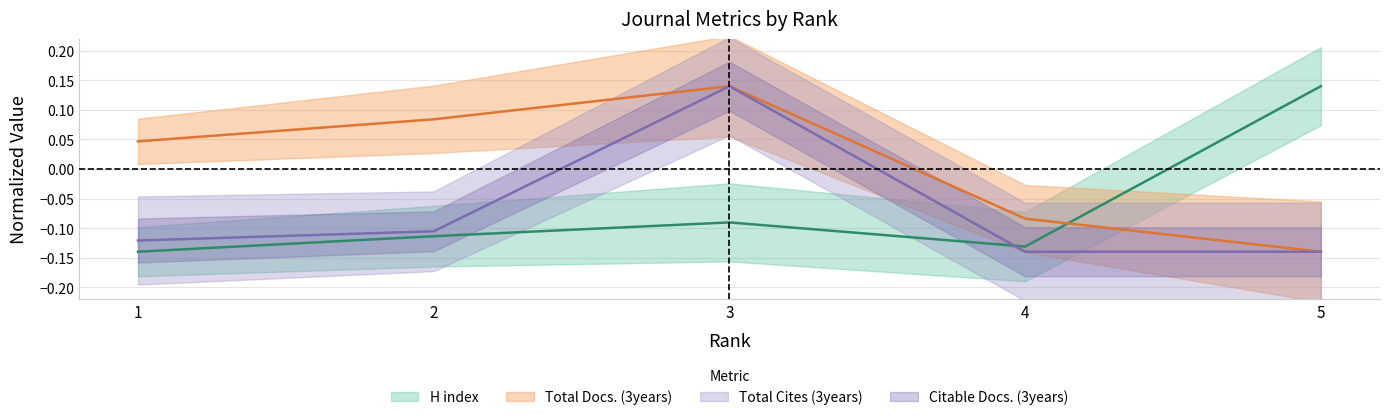

What is the value of the H index point at the 2nd from the left?

-0.1